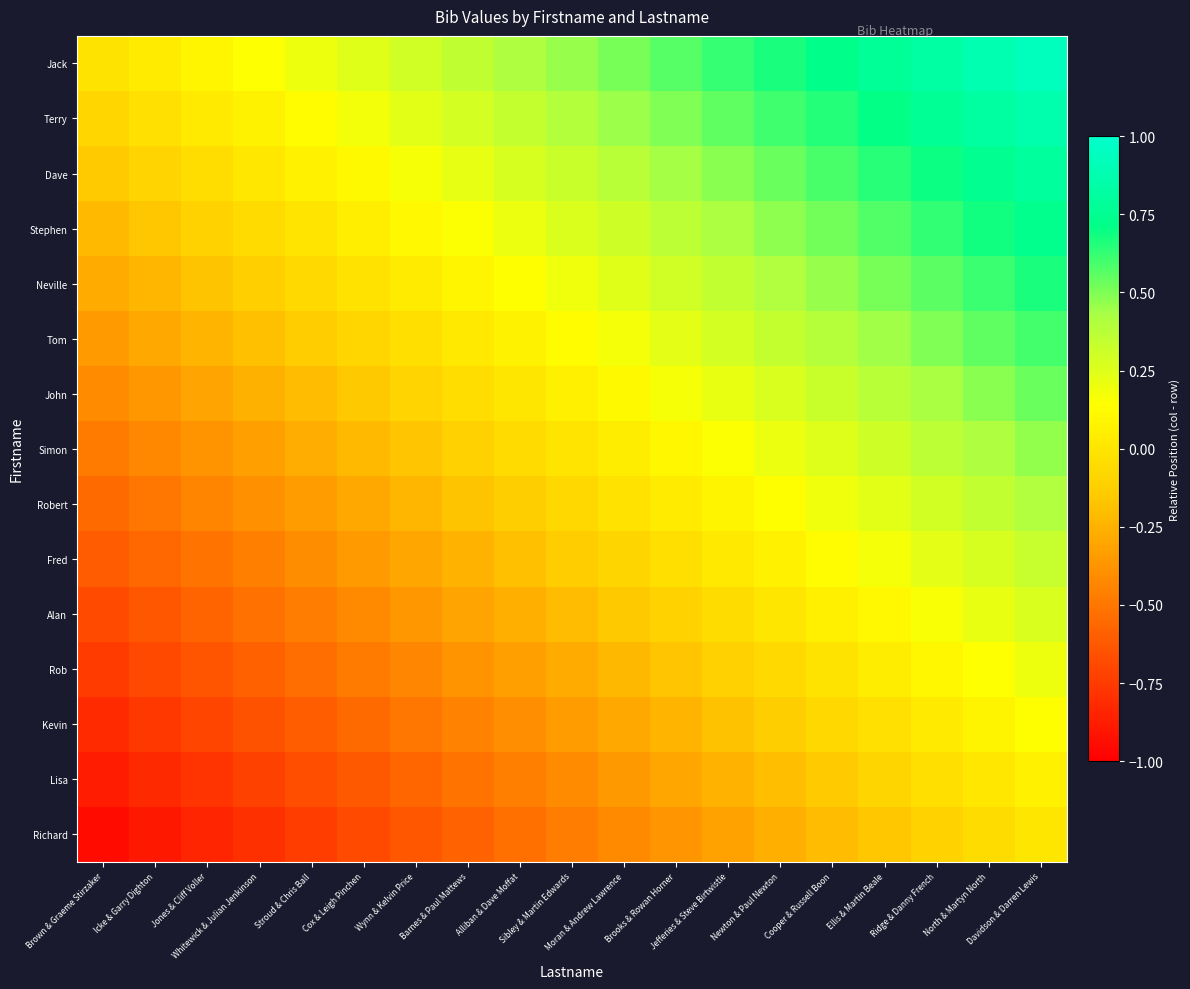

Reading left to right, what are all the values shown in this chart?

Jack: Brown & Graeme Stirzaker=-0.0	Icke & Garry Dighton=0.0	Jones & Cliff Voller=0.1	Whitewick & Julian Jenkinson=0.1	Stroud & Chris Ball=0.2	Cox & Leigh Pinchen=0.2	Wynn & Kelvin Price=0.3	Barnes & Paul Mattews=0.4	Alliban & Dave Moffat=0.4	Sibley & Martin Edwards=0.5	Moran & Andrew Lawrence=0.5	Brooks & Rowan Horner=0.6	Jefferies & Steve Birtwistle=0.6	Newton & Paul Newton=0.7	Cooper & Russell Boon=0.7	Ellis & Martin Beale=0.8	Ridge & Danny French=0.8	North & Martyn North=0.9	Davidson & Darren Lewis=0.9
Terry: Brown & Graeme Stirzaker=-0.1	Icke & Garry Dighton=-0.0	Jones & Cliff Voller=0.0	Whitewick & Julian Jenkinson=0.1	Stroud & Chris Ball=0.1	Cox & Leigh Pinchen=0.2	Wynn & Kelvin Price=0.2	Barnes & Paul Mattews=0.3	Alliban & Dave Moffat=0.3	Sibley & Martin Edwards=0.4	Moran & Andrew Lawrence=0.4	Brooks & Rowan Horner=0.5	Jefferies & Steve Birtwistle=0.6	Newton & Paul Newton=0.6	Cooper & Russell Boon=0.7	Ellis & Martin Beale=0.7	Ridge & Danny French=0.8	North & Martyn North=0.8	Davidson & Darren Lewis=0.9
Dave: Brown & Graeme Stirzaker=-0.1	Icke & Garry Dighton=-0.1	Jones & Cliff Voller=-0.0	Whitewick & Julian Jenkinson=0.0	Stroud & Chris Ball=0.1	Cox & Leigh Pinchen=0.1	Wynn & Kelvin Price=0.2	Barnes & Paul Mattews=0.2	Alliban & Dave Moffat=0.3	Sibley & Martin Edwards=0.3	Moran & Andrew Lawrence=0.4	Brooks & Rowan Horner=0.4	Jefferies & Steve Birtwistle=0.5	Newton & Paul Newton=0.5	Cooper & Russell Boon=0.6	Ellis & Martin Beale=0.6	Ridge & Danny French=0.7	North & Martyn North=0.7	Davidson & Darren Lewis=0.8
Stephen: Brown & Graeme Stirzaker=-0.2	Icke & Garry Dighton=-0.2	Jones & Cliff Voller=-0.1	Whitewick & Julian Jenkinson=-0.1	Stroud & Chris Ball=-0.0	Cox & Leigh Pinchen=0.0	Wynn & Kelvin Price=0.1	Barnes & Paul Mattews=0.2	Alliban & Dave Moffat=0.2	Sibley & Martin Edwards=0.3	Moran & Andrew Lawrence=0.3	Brooks & Rowan Horner=0.4	Jefferies & Steve Birtwistle=0.4	Newton & Paul Newton=0.5	Cooper & Russell Boon=0.5	Ellis & Martin Beale=0.6	Ridge & Danny French=0.6	North & Martyn North=0.7	Davidson & Darren Lewis=0.7
Neville: Brown & Graeme Stirzaker=-0.3	Icke & Garry Dighton=-0.2	Jones & Cliff Voller=-0.2	Whitewick & Julian Jenkinson=-0.1	Stroud & Chris Ball=-0.1	Cox & Leigh Pinchen=-0.0	Wynn & Kelvin Price=0.0	Barnes & Paul Mattews=0.1	Alliban & Dave Moffat=0.1	Sibley & Martin Edwards=0.2	Moran & Andrew Lawrence=0.2	Brooks & Rowan Horner=0.3	Jefferies & Steve Birtwistle=0.4	Newton & Paul Newton=0.4	Cooper & Russell Boon=0.5	Ellis & Martin Beale=0.5	Ridge & Danny French=0.6	North & Martyn North=0.6	Davidson & Darren Lewis=0.7
Tom: Brown & Graeme Stirzaker=-0.3	Icke & Garry Dighton=-0.3	Jones & Cliff Voller=-0.2	Whitewick & Julian Jenkinson=-0.2	Stroud & Chris Ball=-0.1	Cox & Leigh Pinchen=-0.1	Wynn & Kelvin Price=-0.0	Barnes & Paul Mattews=0.0	Alliban & Dave Moffat=0.1	Sibley & Martin Edwards=0.1	Moran & Andrew Lawrence=0.2	Brooks & Rowan Horner=0.2	Jefferies & Steve Birtwistle=0.3	Newton & Paul Newton=0.3	Cooper & Russell Boon=0.4	Ellis & Martin Beale=0.4	Ridge & Danny French=0.5	North & Martyn North=0.5	Davidson & Darren Lewis=0.6
John: Brown & Graeme Stirzaker=-0.4	Icke & Garry Dighton=-0.4	Jones & Cliff Voller=-0.3	Whitewick & Julian Jenkinson=-0.3	Stroud & Chris Ball=-0.2	Cox & Leigh Pinchen=-0.2	Wynn & Kelvin Price=-0.1	Barnes & Paul Mattews=-0.0	Alliban & Dave Moffat=0.0	Sibley & Martin Edwards=0.1	Moran & Andrew Lawrence=0.1	Brooks & Rowan Horner=0.2	Jefferies & Steve Birtwistle=0.2	Newton & Paul Newton=0.3	Cooper & Russell Boon=0.3	Ellis & Martin Beale=0.4	Ridge & Danny French=0.4	North & Martyn North=0.5	Davidson & Darren Lewis=0.5
Simon: Brown & Graeme Stirzaker=-0.5	Icke & Garry Dighton=-0.4	Jones & Cliff Voller=-0.4	Whitewick & Julian Jenkinson=-0.3	Stroud & Chris Ball=-0.3	Cox & Leigh Pinchen=-0.2	Wynn & Kelvin Price=-0.2	Barnes & Paul Mattews=-0.1	Alliban & Dave Moffat=-0.1	Sibley & Martin Edwards=-0.0	Moran & Andrew Lawrence=0.0	Brooks & Rowan Horner=0.1	Jefferies & Steve Birtwistle=0.2	Newton & Paul Newton=0.2	Cooper & Russell Boon=0.3	Ellis & Martin Beale=0.3	Ridge & Danny French=0.4	North & Martyn North=0.4	Davidson & Darren Lewis=0.5
Robert: Brown & Graeme Stirzaker=-0.5	Icke & Garry Dighton=-0.5	Jones & Cliff Voller=-0.4	Whitewick & Julian Jenkinson=-0.4	Stroud & Chris Ball=-0.3	Cox & Leigh Pinchen=-0.3	Wynn & Kelvin Price=-0.2	Barnes & Paul Mattews=-0.2	Alliban & Dave Moffat=-0.1	Sibley & Martin Edwards=-0.1	Moran & Andrew Lawrence=-0.0	Brooks & Rowan Horner=0.0	Jefferies & Steve Birtwistle=0.1	Newton & Paul Newton=0.1	Cooper & Russell Boon=0.2	Ellis & Martin Beale=0.2	Ridge & Danny French=0.3	North & Martyn North=0.3	Davidson & Darren Lewis=0.4
Fred: Brown & Graeme Stirzaker=-0.6	Icke & Garry Dighton=-0.6	Jones & Cliff Voller=-0.5	Whitewick & Julian Jenkinson=-0.5	Stroud & Chris Ball=-0.4	Cox & Leigh Pinchen=-0.4	Wynn & Kelvin Price=-0.3	Barnes & Paul Mattews=-0.2	Alliban & Dave Moffat=-0.2	Sibley & Martin Edwards=-0.1	Moran & Andrew Lawrence=-0.1	Brooks & Rowan Horner=-0.0	Jefferies & Steve Birtwistle=0.0	Newton & Paul Newton=0.1	Cooper & Russell Boon=0.1	Ellis & Martin Beale=0.2	Ridge & Danny French=0.2	North & Martyn North=0.3	Davidson & Darren Lewis=0.3
Alan: Brown & Graeme Stirzaker=-0.7	Icke & Garry Dighton=-0.6	Jones & Cliff Voller=-0.6	Whitewick & Julian Jenkinson=-0.5	Stroud & Chris Ball=-0.5	Cox & Leigh Pinchen=-0.4	Wynn & Kelvin Price=-0.4	Barnes & Paul Mattews=-0.3	Alliban & Dave Moffat=-0.3	Sibley & Martin Edwards=-0.2	Moran & Andrew Lawrence=-0.2	Brooks & Rowan Horner=-0.1	Jefferies & Steve Birtwistle=-0.0	Newton & Paul Newton=0.0	Cooper & Russell Boon=0.1	Ellis & Martin Beale=0.1	Ridge & Danny French=0.2	North & Martyn North=0.2	Davidson & Darren Lewis=0.3
Rob: Brown & Graeme Stirzaker=-0.7	Icke & Garry Dighton=-0.7	Jones & Cliff Voller=-0.6	Whitewick & Julian Jenkinson=-0.6	Stroud & Chris Ball=-0.5	Cox & Leigh Pinchen=-0.5	Wynn & Kelvin Price=-0.4	Barnes & Paul Mattews=-0.4	Alliban & Dave Moffat=-0.3	Sibley & Martin Edwards=-0.3	Moran & Andrew Lawrence=-0.2	Brooks & Rowan Horner=-0.2	Jefferies & Steve Birtwistle=-0.1	Newton & Paul Newton=-0.1	Cooper & Russell Boon=-0.0	Ellis & Martin Beale=0.0	Ridge & Danny French=0.1	North & Martyn North=0.1	Davidson & Darren Lewis=0.2
Kevin: Brown & Graeme Stirzaker=-0.8	Icke & Garry Dighton=-0.8	Jones & Cliff Voller=-0.7	Whitewick & Julian Jenkinson=-0.7	Stroud & Chris Ball=-0.6	Cox & Leigh Pinchen=-0.6	Wynn & Kelvin Price=-0.5	Barnes & Paul Mattews=-0.4	Alliban & Dave Moffat=-0.4	Sibley & Martin Edwards=-0.3	Moran & Andrew Lawrence=-0.3	Brooks & Rowan Horner=-0.2	Jefferies & Steve Birtwistle=-0.2	Newton & Paul Newton=-0.1	Cooper & Russell Boon=-0.1	Ellis & Martin Beale=-0.0	Ridge & Danny French=0.0	North & Martyn North=0.1	Davidson & Darren Lewis=0.1
Lisa: Brown & Graeme Stirzaker=-0.9	Icke & Garry Dighton=-0.8	Jones & Cliff Voller=-0.8	Whitewick & Julian Jenkinson=-0.7	Stroud & Chris Ball=-0.7	Cox & Leigh Pinchen=-0.6	Wynn & Kelvin Price=-0.6	Barnes & Paul Mattews=-0.5	Alliban & Dave Moffat=-0.5	Sibley & Martin Edwards=-0.4	Moran & Andrew Lawrence=-0.4	Brooks & Rowan Horner=-0.3	Jefferies & Steve Birtwistle=-0.2	Newton & Paul Newton=-0.2	Cooper & Russell Boon=-0.1	Ellis & Martin Beale=-0.1	Ridge & Danny French=-0.0	North & Martyn North=0.0	Davidson & Darren Lewis=0.1
Richard: Brown & Graeme Stirzaker=-0.9	Icke & Garry Dighton=-0.9	Jones & Cliff Voller=-0.8	Whitewick & Julian Jenkinson=-0.8	Stroud & Chris Ball=-0.7	Cox & Leigh Pinchen=-0.7	Wynn & Kelvin Price=-0.6	Barnes & Paul Mattews=-0.6	Alliban & Dave Moffat=-0.5	Sibley & Martin Edwards=-0.5	Moran & Andrew Lawrence=-0.4	Brooks & Rowan Horner=-0.4	Jefferies & Steve Birtwistle=-0.3	Newton & Paul Newton=-0.3	Cooper & Russell Boon=-0.2	Ellis & Martin Beale=-0.2	Ridge & Danny French=-0.1	North & Martyn North=-0.1	Davidson & Darren Lewis=0.0